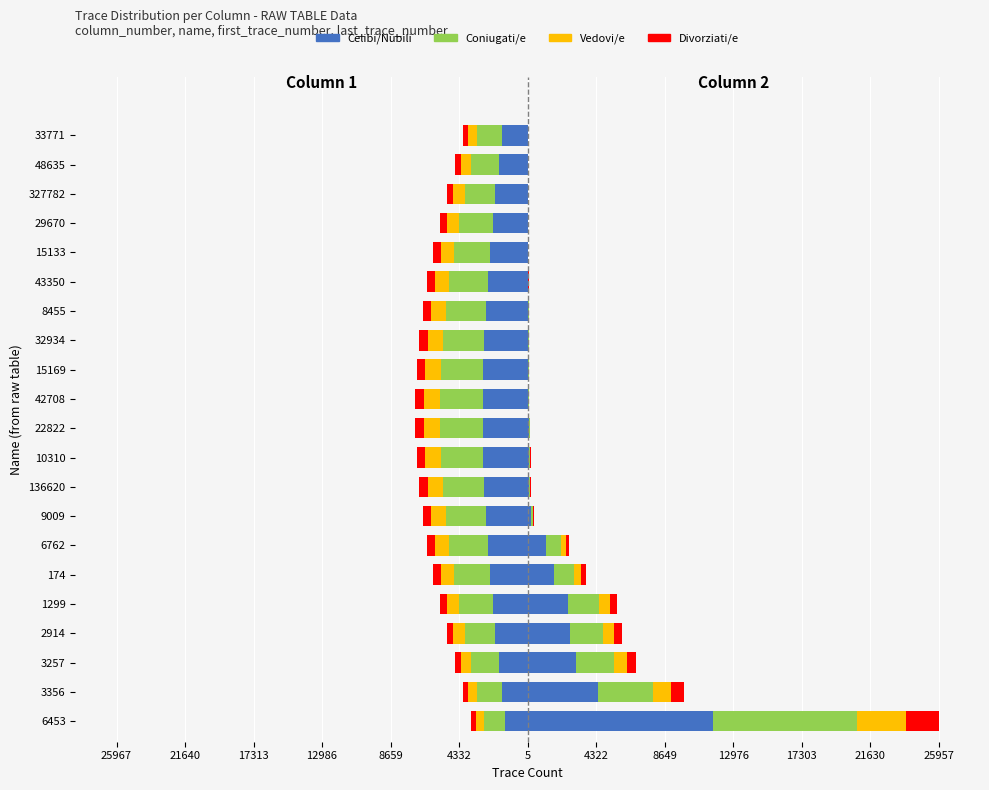

Which has a higher value, 6762 or 2914?

2914